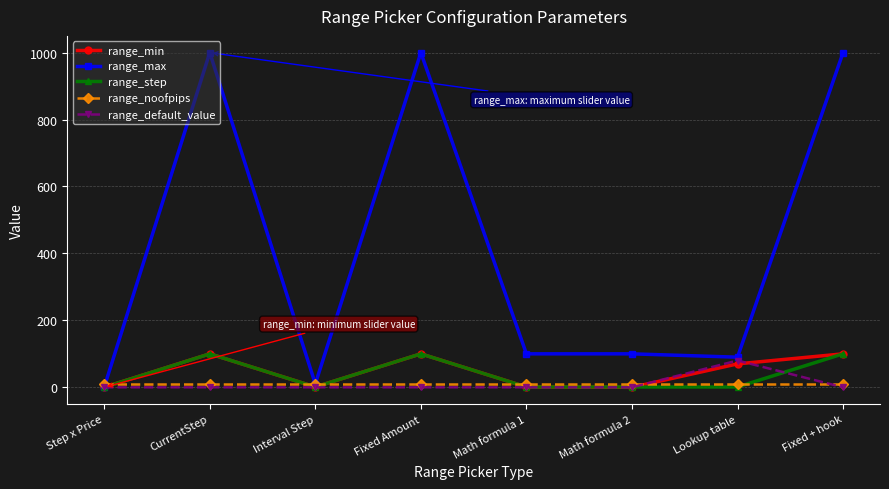

What position from the right is Math formula 2?

3